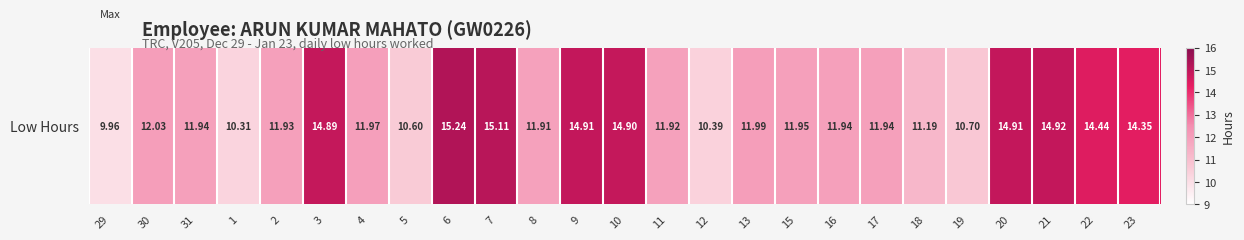

List the labels in order of value, largest first.

6, 7, 21, 9, 20, 10, 3, 22, 23, 30, 13, 4, 15, 31, 16, 17, 2, 11, 8, 18, 19, 5, 12, 1, 29